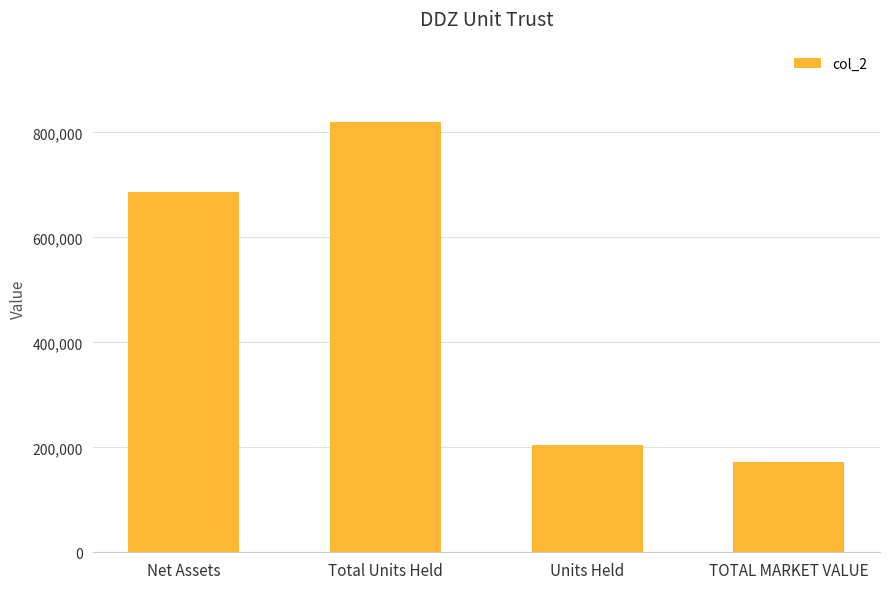

At which label is the value closest to 495895?

Net Assets